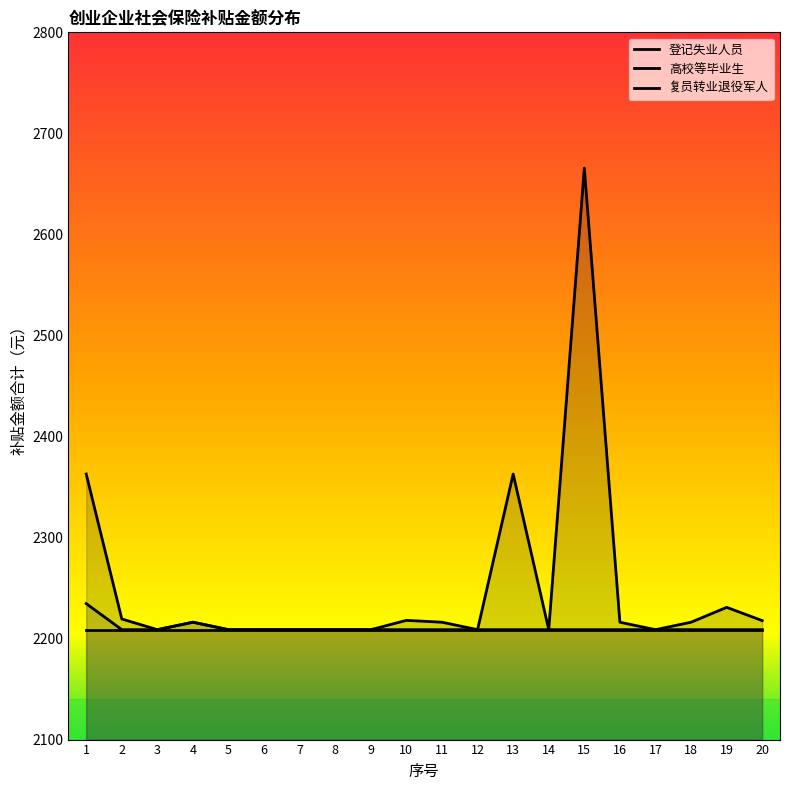

Which series changed the most between 6 and 19?

登记失业人员